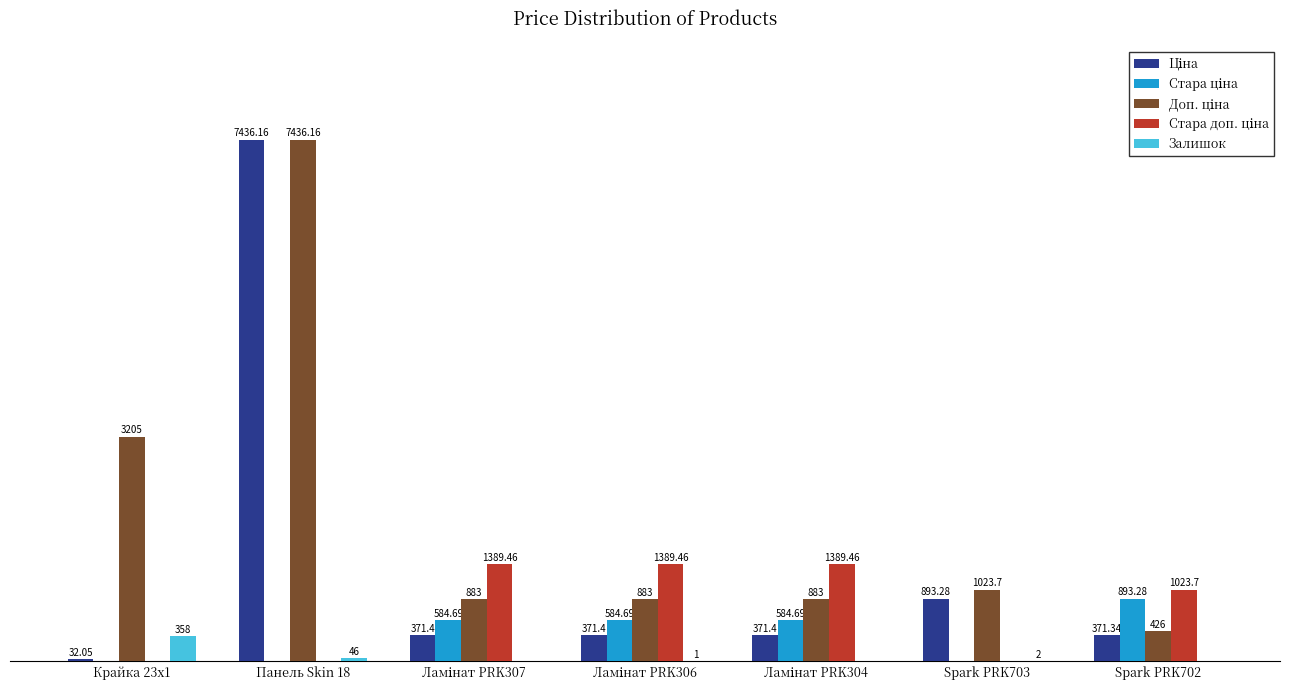

At which category is the sum across all series the highest?

Панель Skin 18